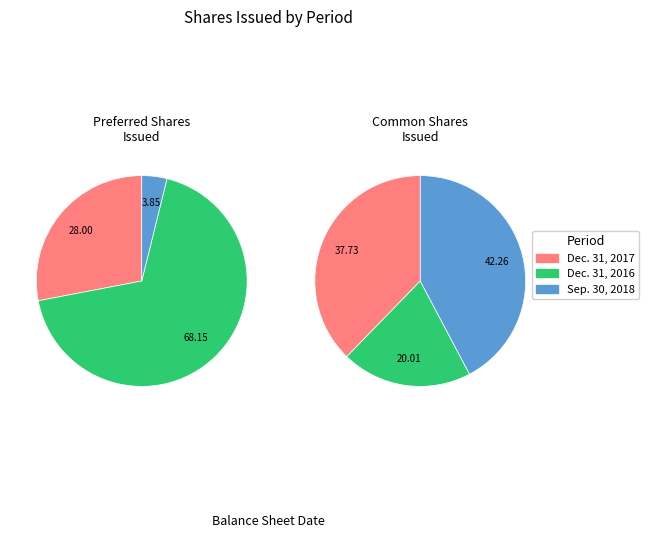

Does Dec. 31, 2016 account for over 50% of the chart?

Yes